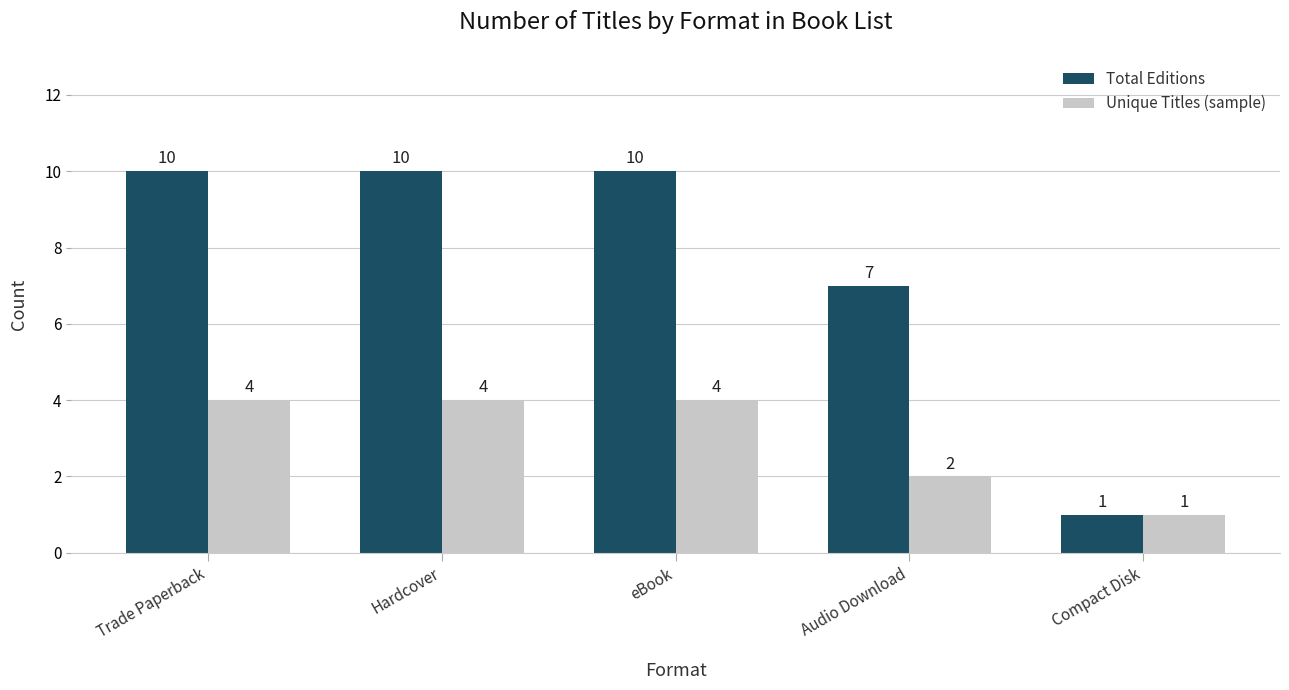

Rank the series by their maximum value, from highest to lowest.

Total Editions, Unique Titles (sample)